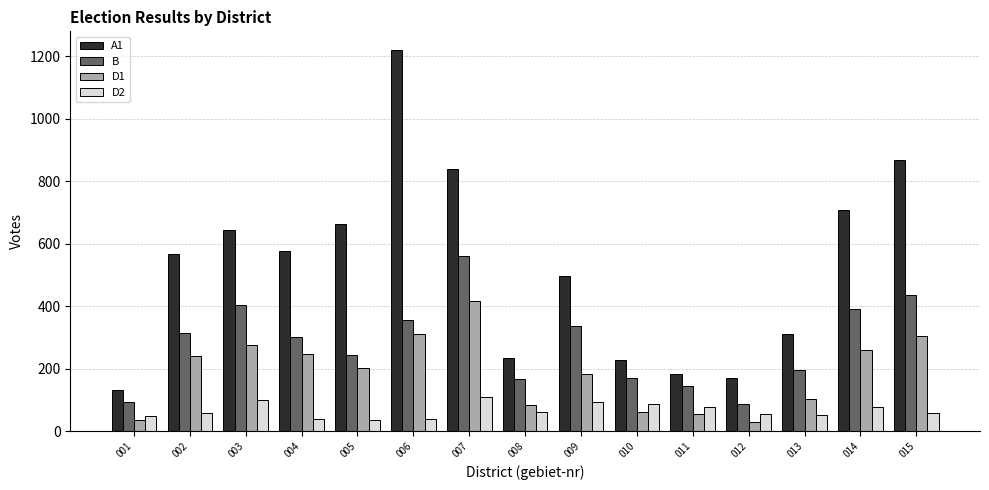

Which series changed the most between 011 and 015?

A1